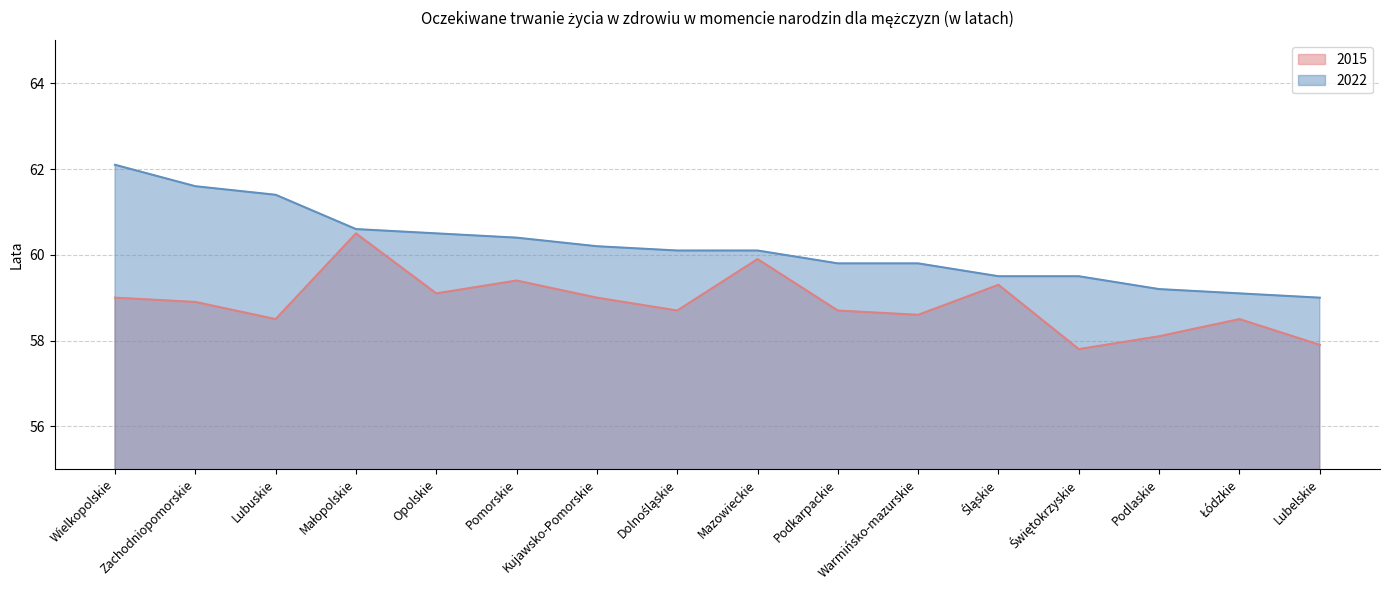

Which series has the largest total across all categories?

2022